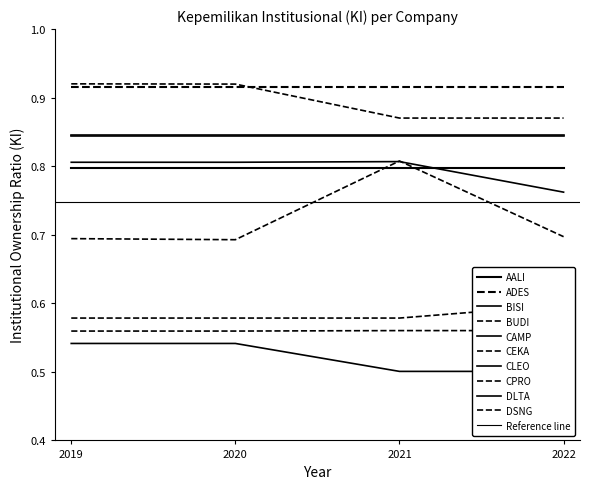

At which category is the sum across all series the highest?

2021